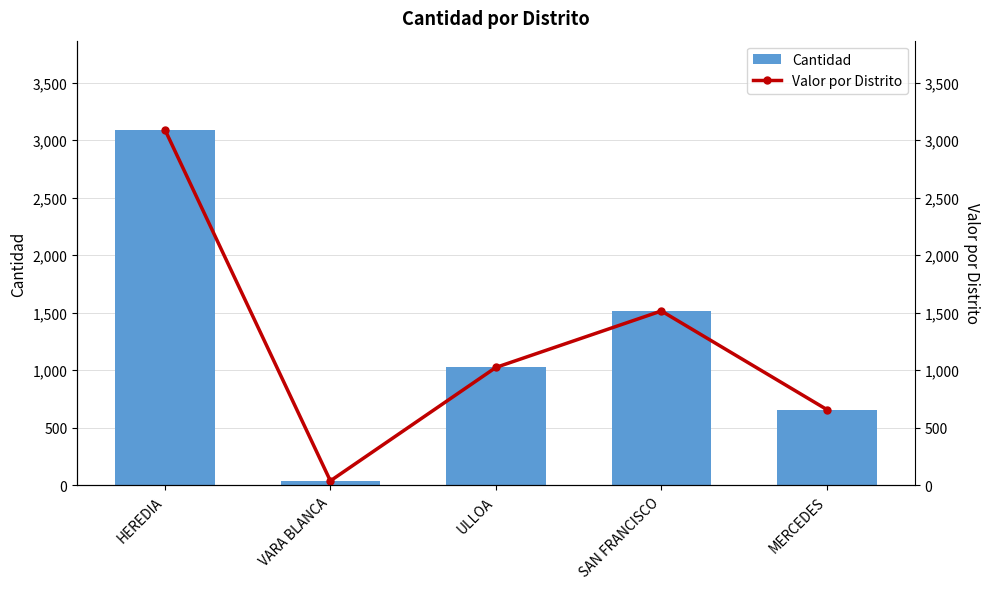

True or false: Cantidad has a value of 8 at VARA BLANCA.

False